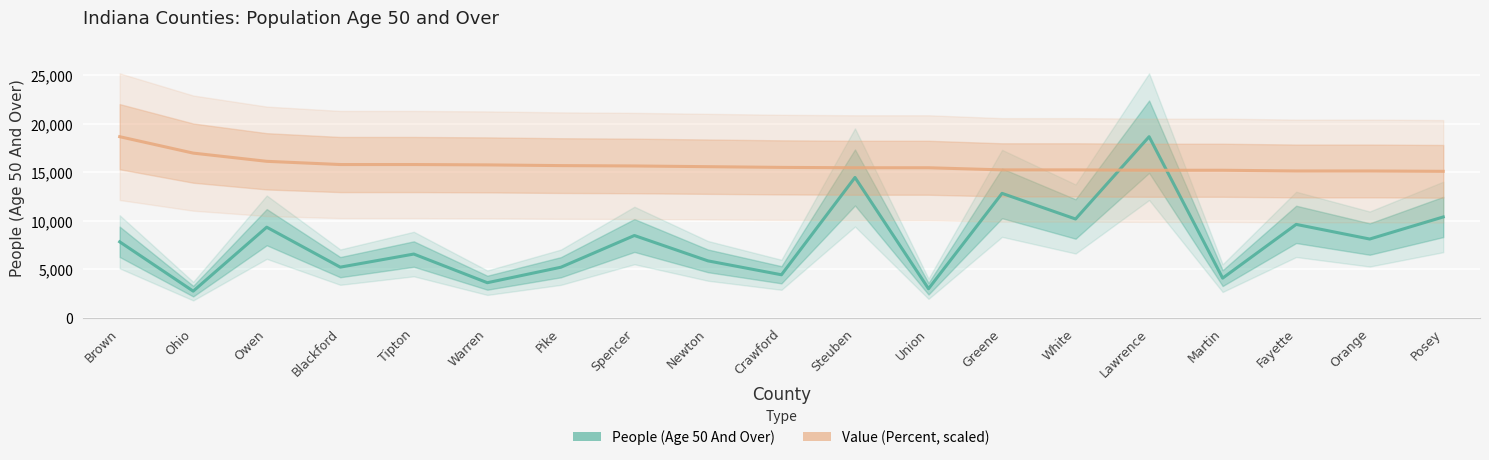

Rank the categories by Value (Percent) value from highest to lowest.

Brown, Ohio, Owen, Blackford, Tipton, Warren, Pike, Spencer, Newton, Crawford, Steuben, Union, Greene, White, Lawrence, Martin, Fayette, Orange, Posey